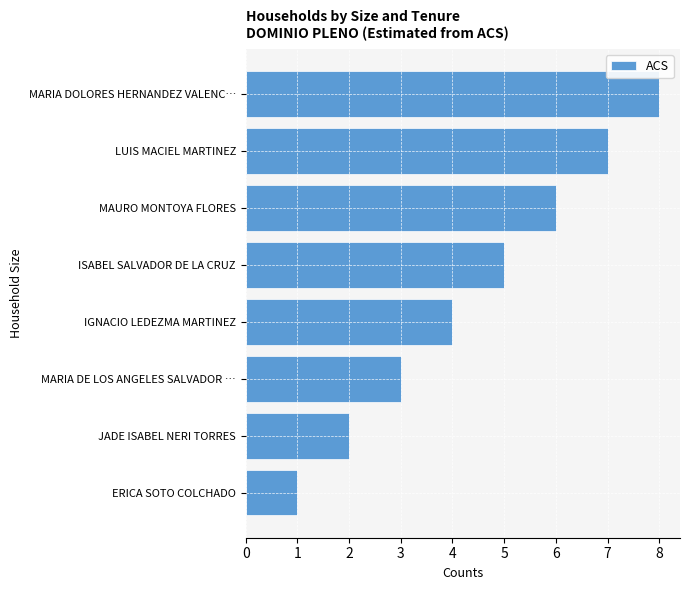

How many data points does each series have?

8